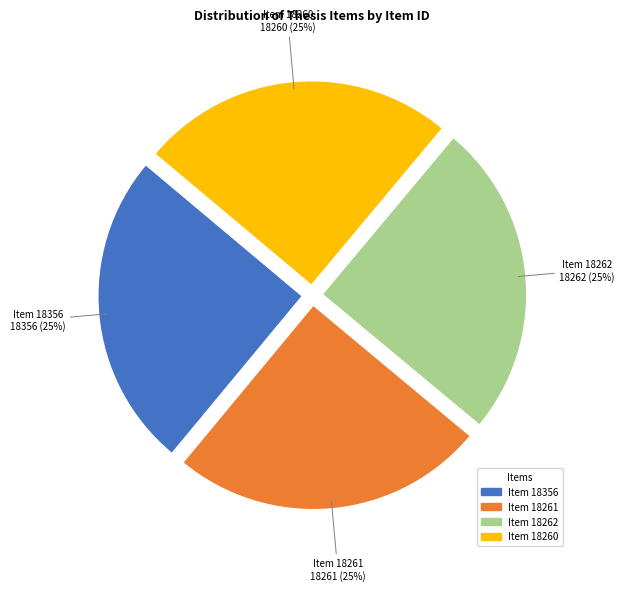

Approximately how many times larger is the value at Item 18261 compared to Item 18356?

1.0